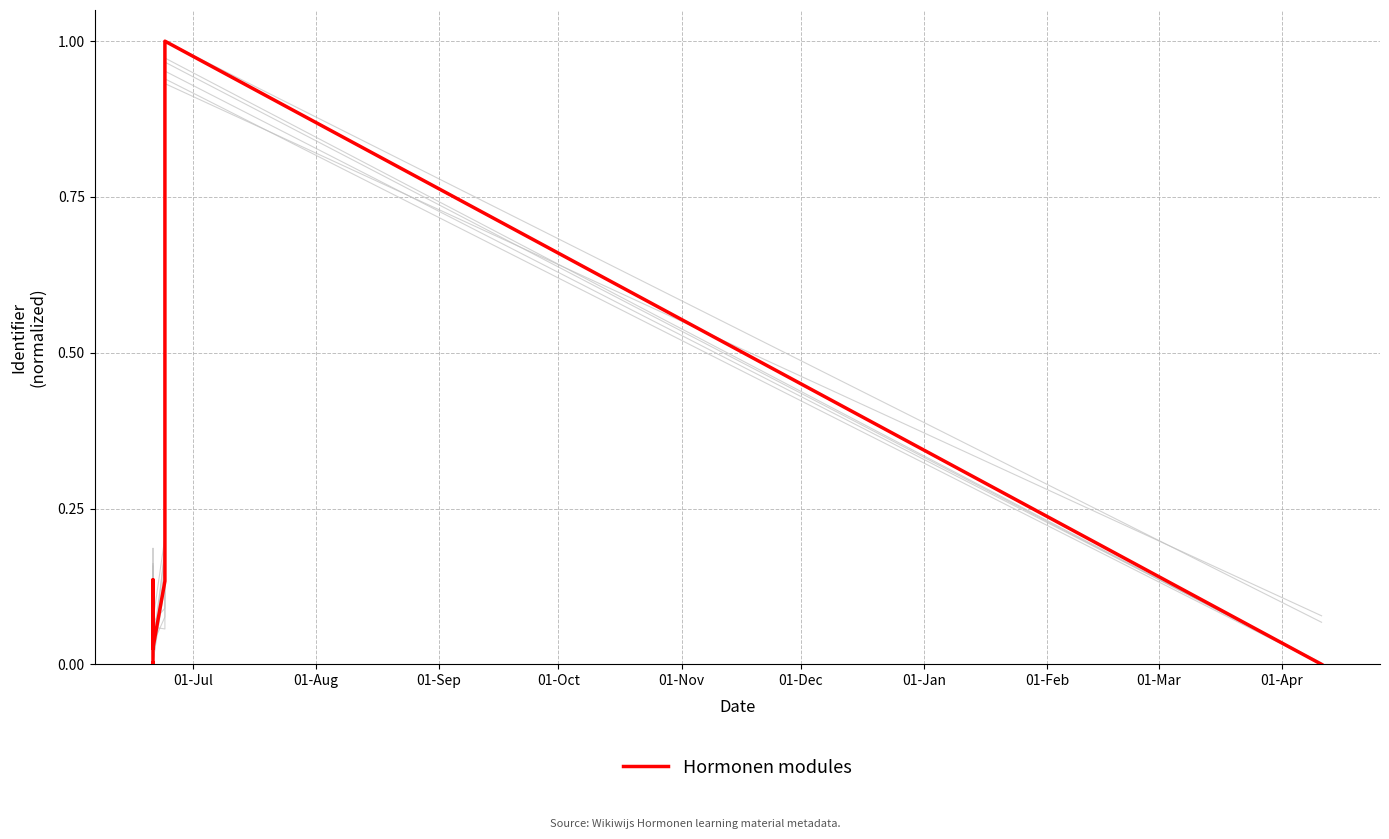

Does the chart have visible grid lines?

Yes